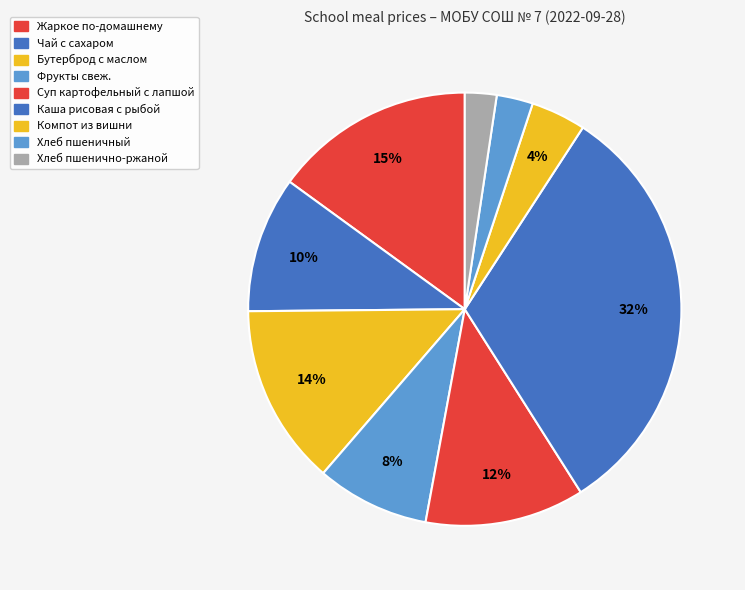

To the nearest percent, what is the difference between the Каша рисовая с рыбой and Хлеб пшеничный slice percentages?

29%